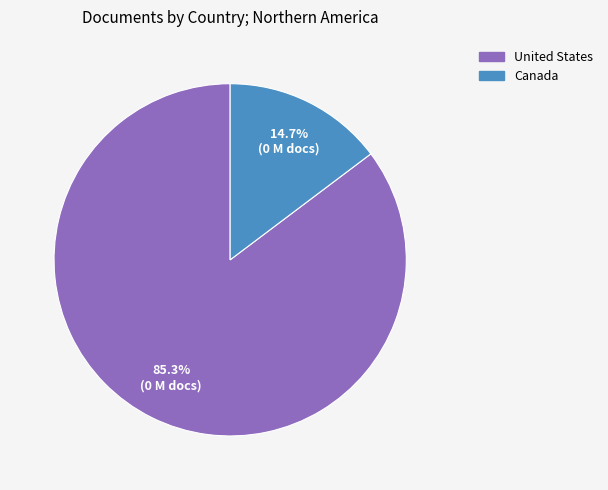

To the nearest percent, what is the difference between the largest and smallest slice percentages?

71%